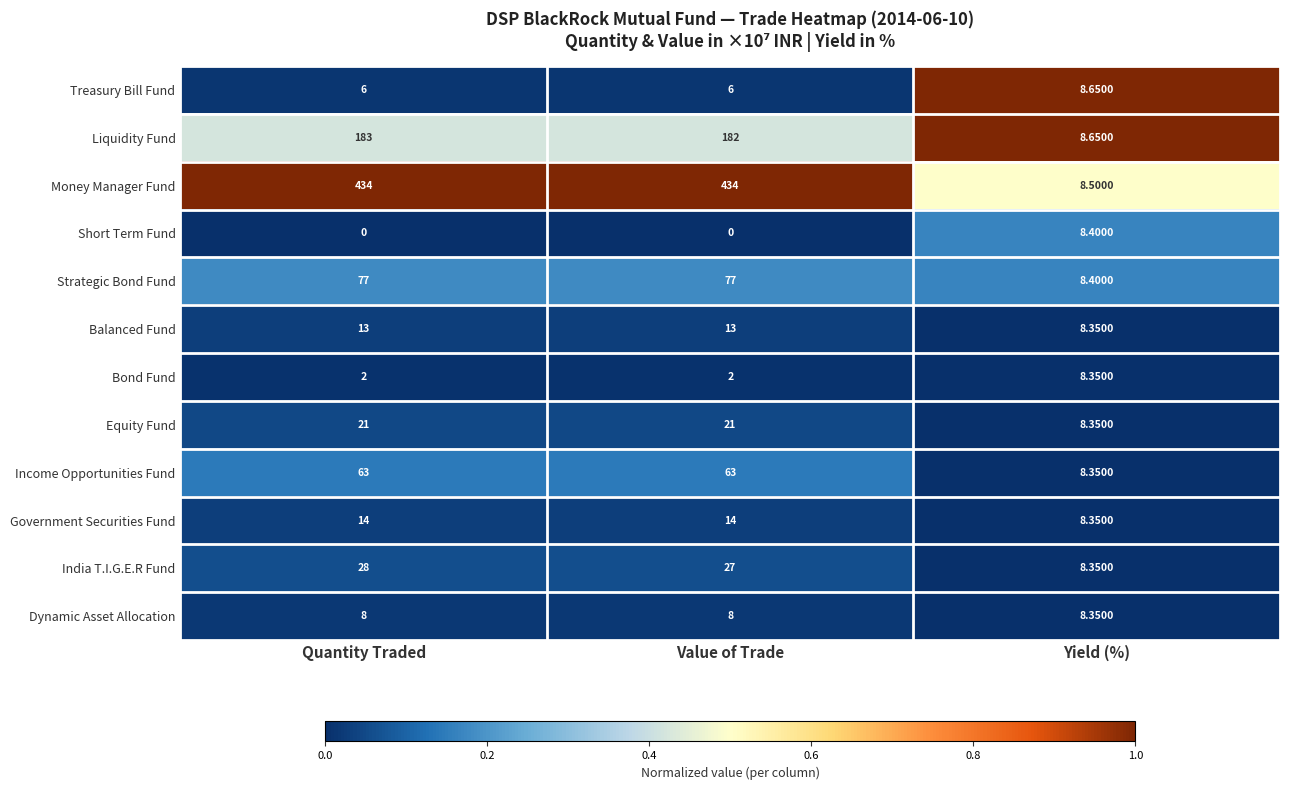

At which category is the sum across all series the highest?

Quantity Traded